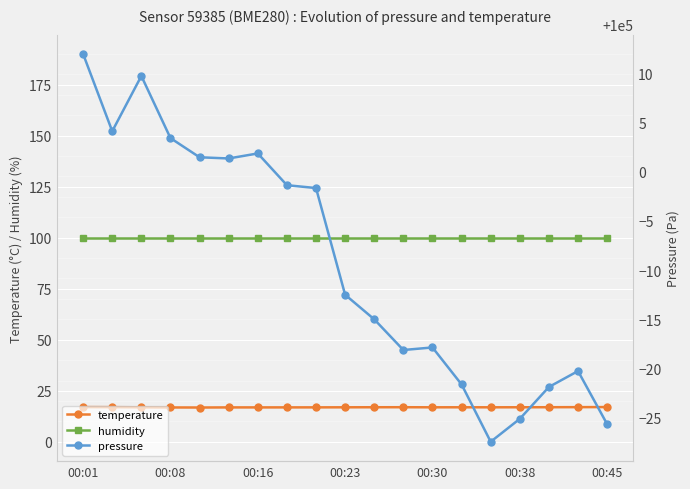

True or false: pressure and humidity intersect in this chart.

False